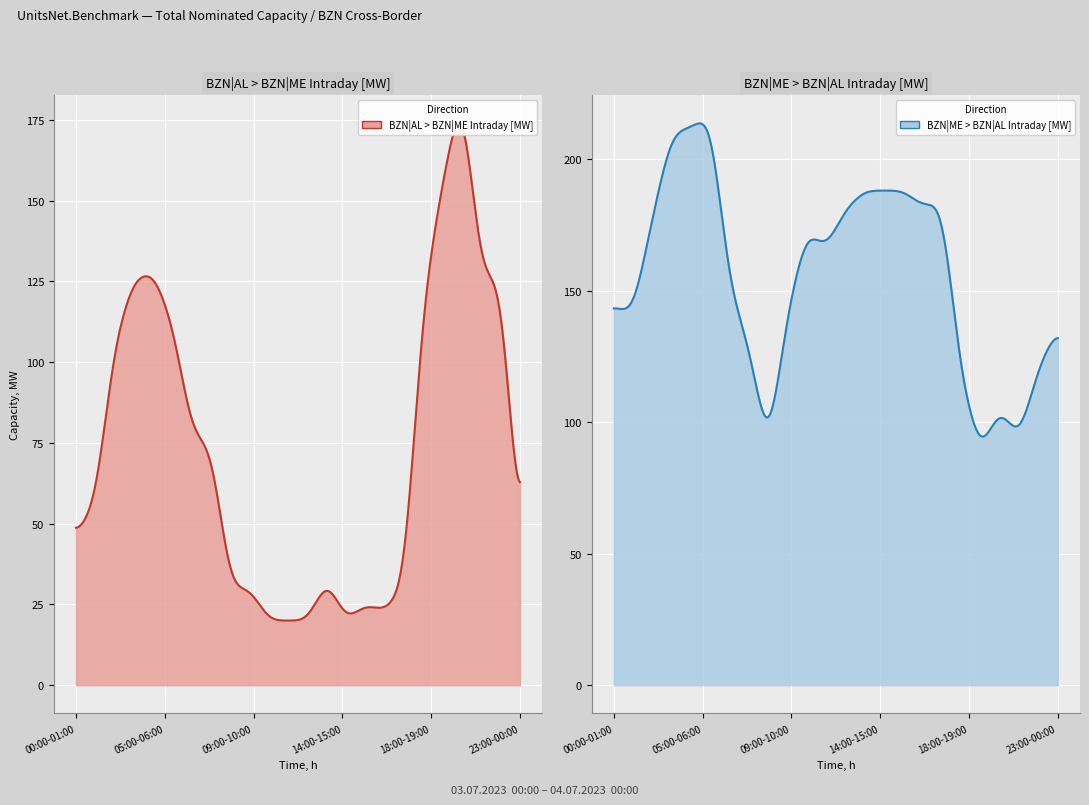

What is the value of the BZN|AL > BZN|ME Intraday [MW] point at the 6th from the left?

112